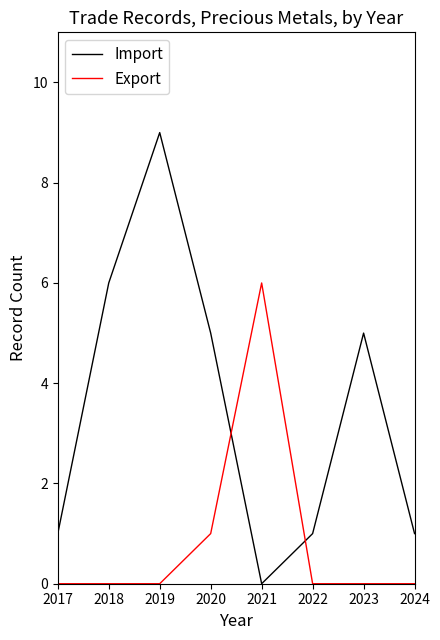

What is the difference between the maximum and minimum values in the Import series?

9